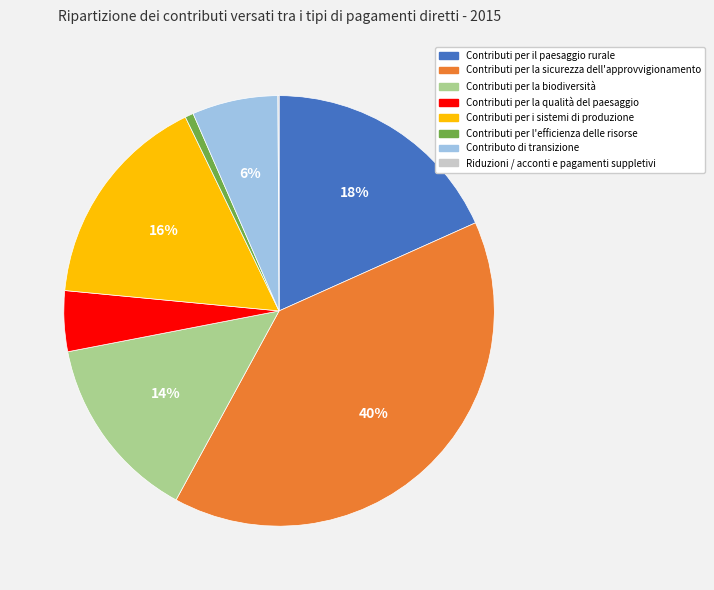

To the nearest percent, what is the average slice percentage?

12%